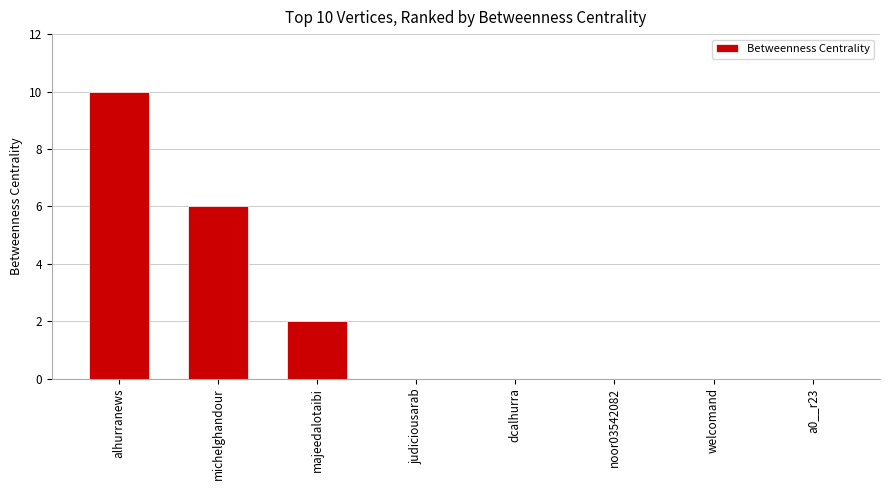

Between majeedalotaibi and judiciousarab, which is larger?

majeedalotaibi